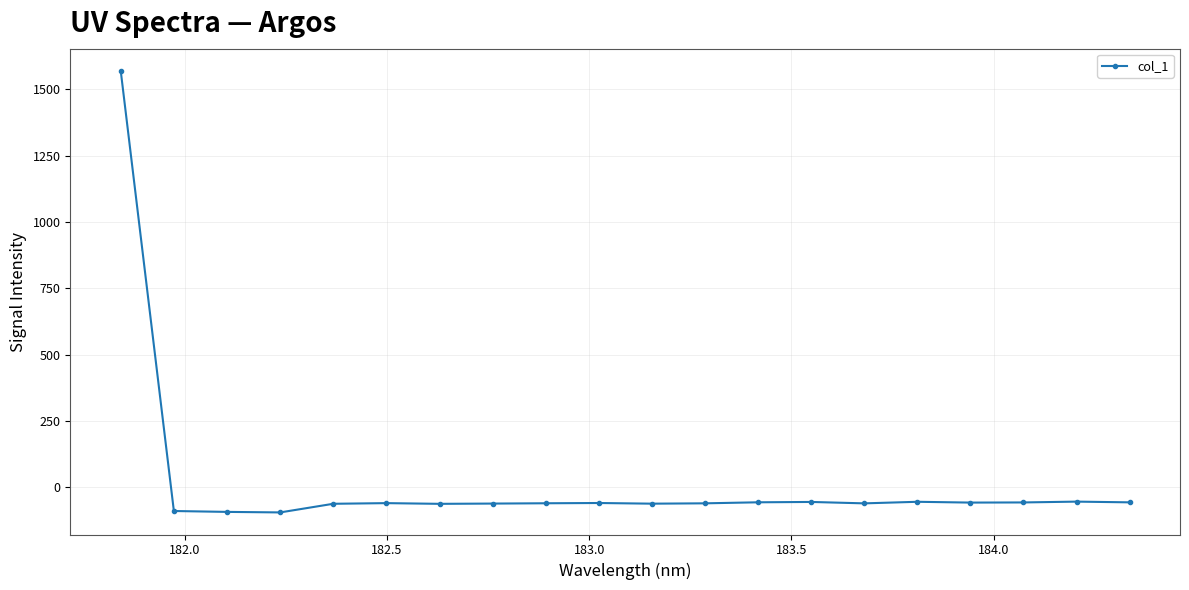

True or false: the data has more than 0 interior local peaks.

True